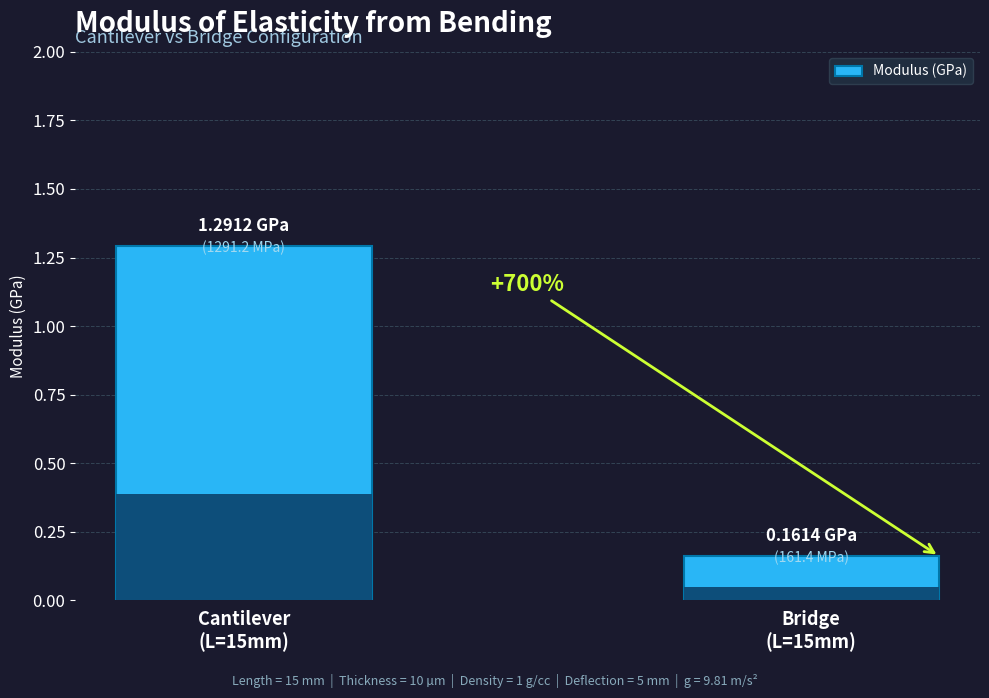

True or false: the data shows 0.2 at Bridge
(L=15mm).

True